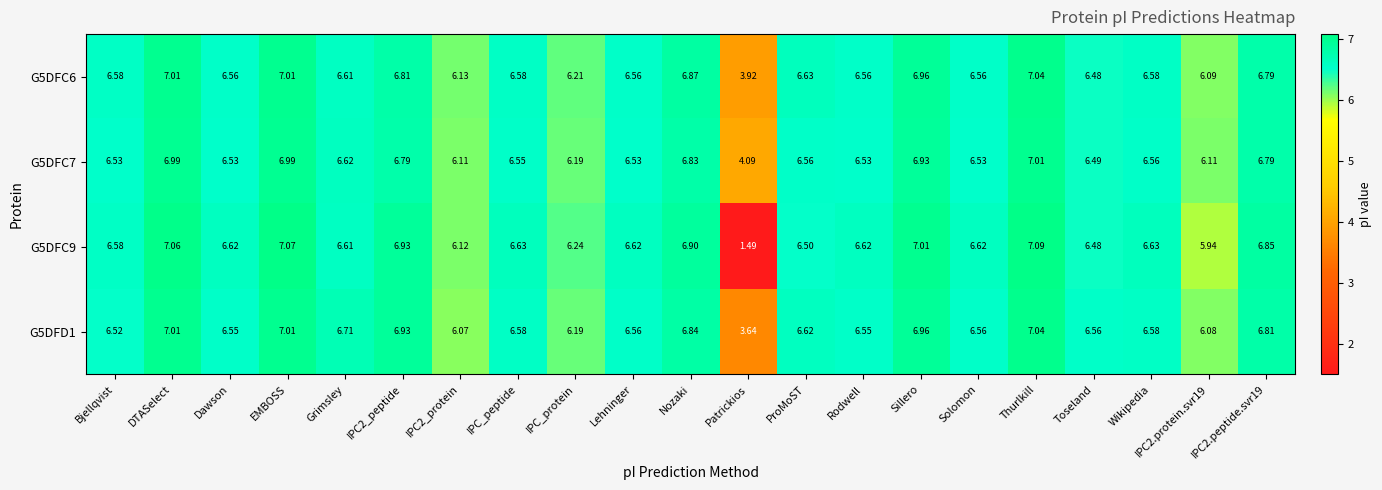

How many categories are shown in the chart?

21